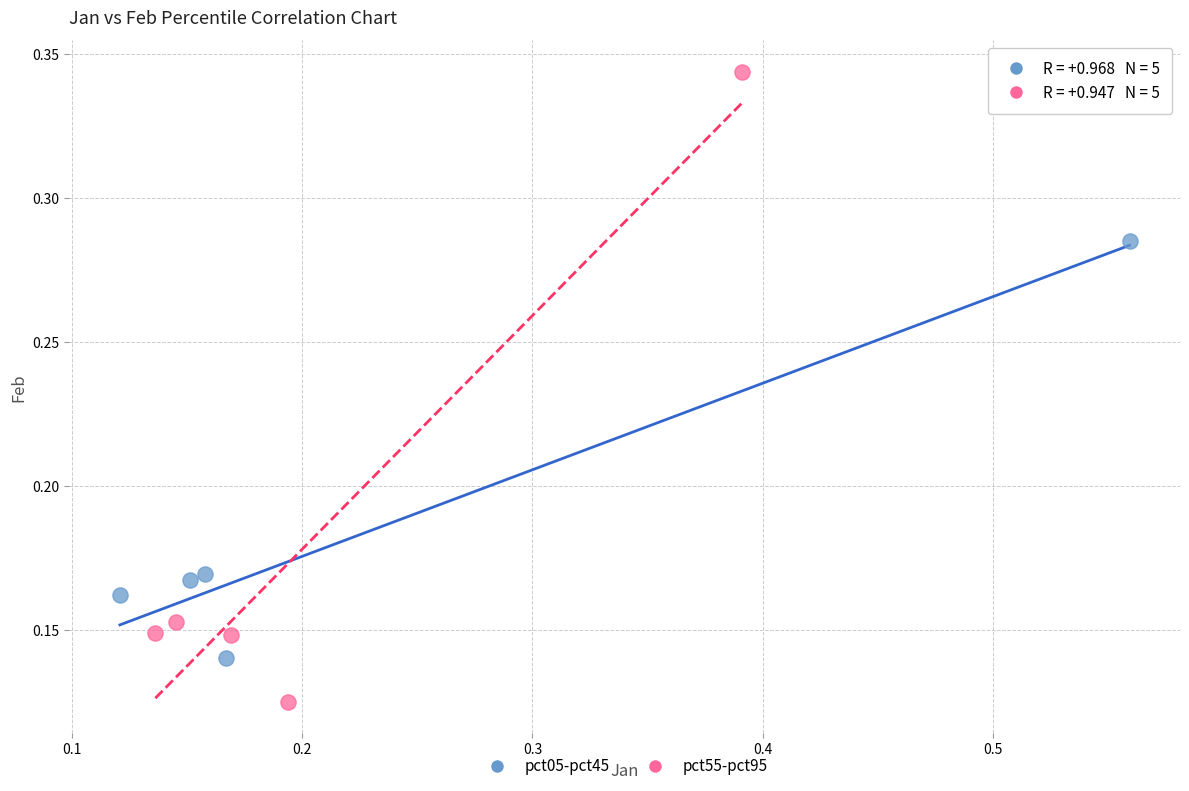

Which series has the largest Y range (max minus min)?

pct55-pct95